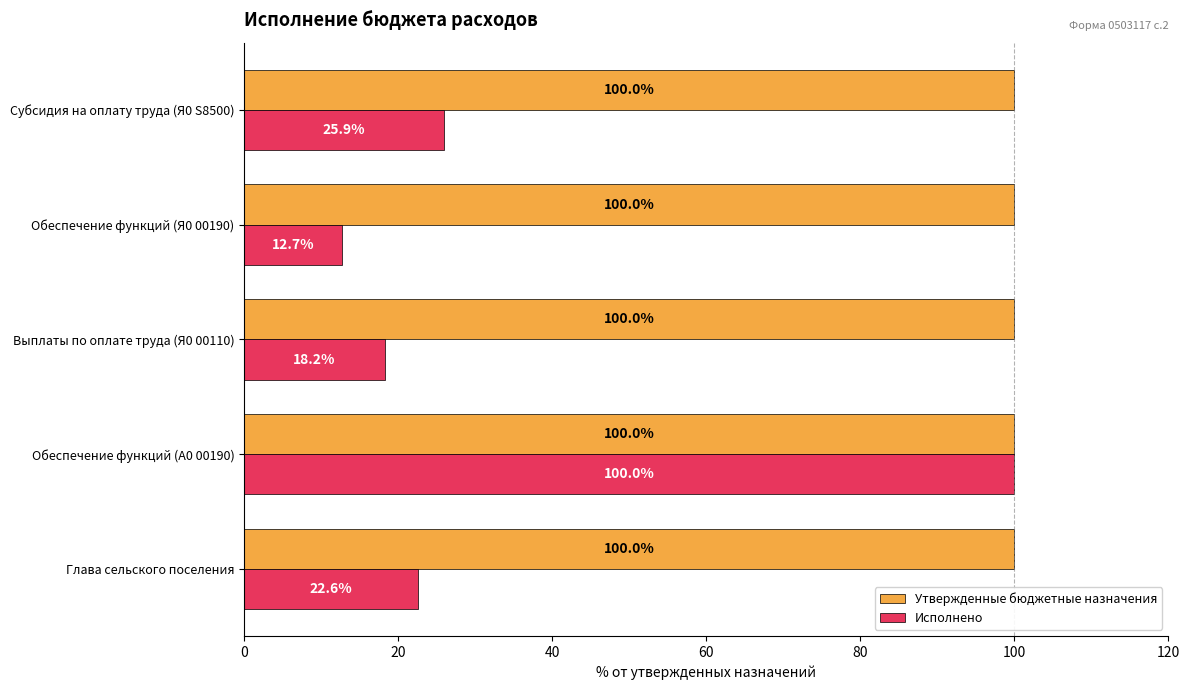

At which category is the sum across all series the highest?

Обеспечение функций (А0 00190)